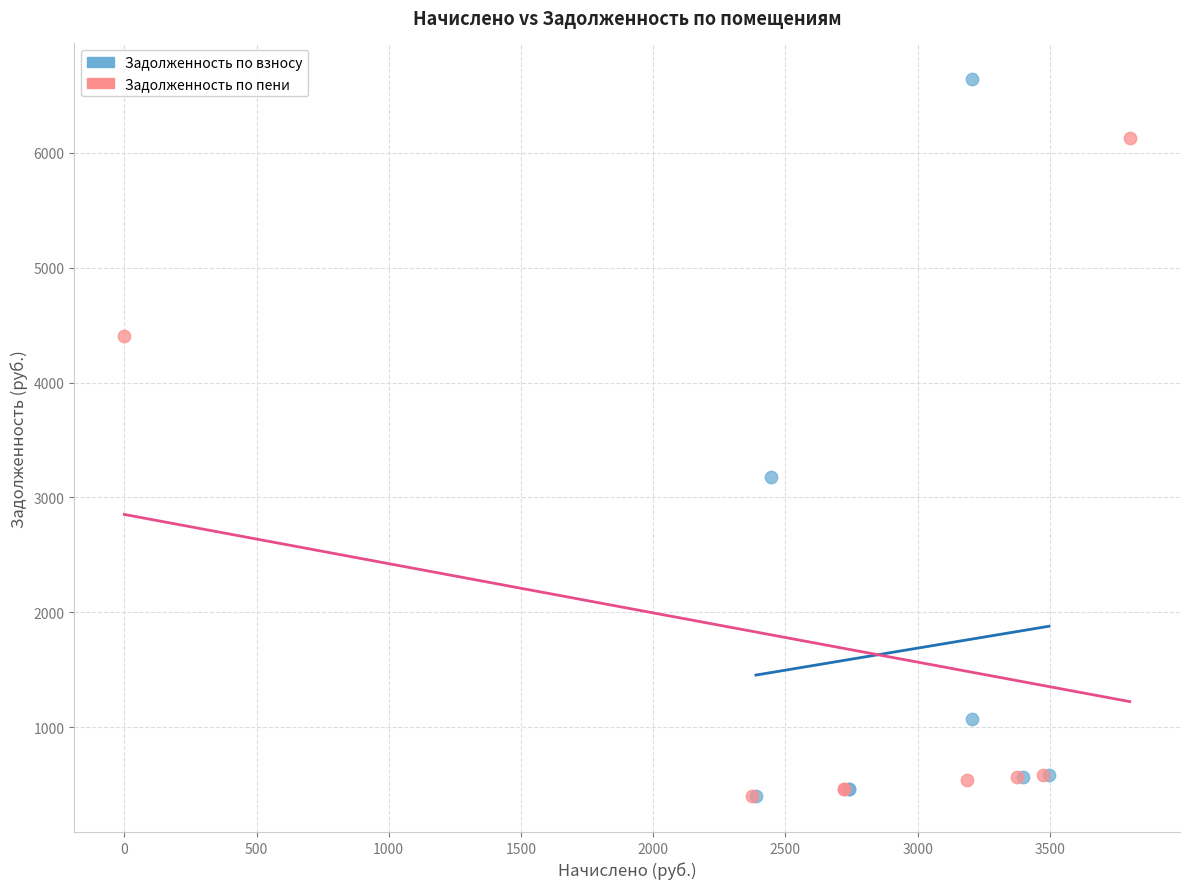

Which series has the largest Y range (max minus min)?

Задолженность по взносу